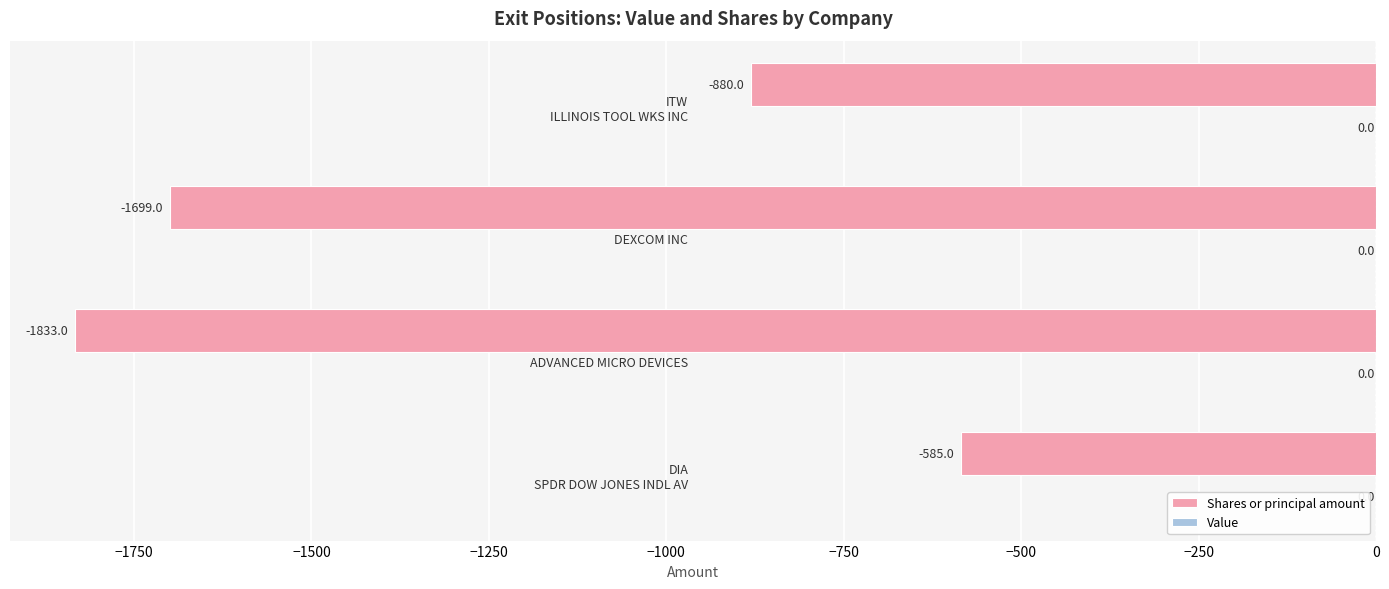

Count the values in the range -1699 to -585.

3